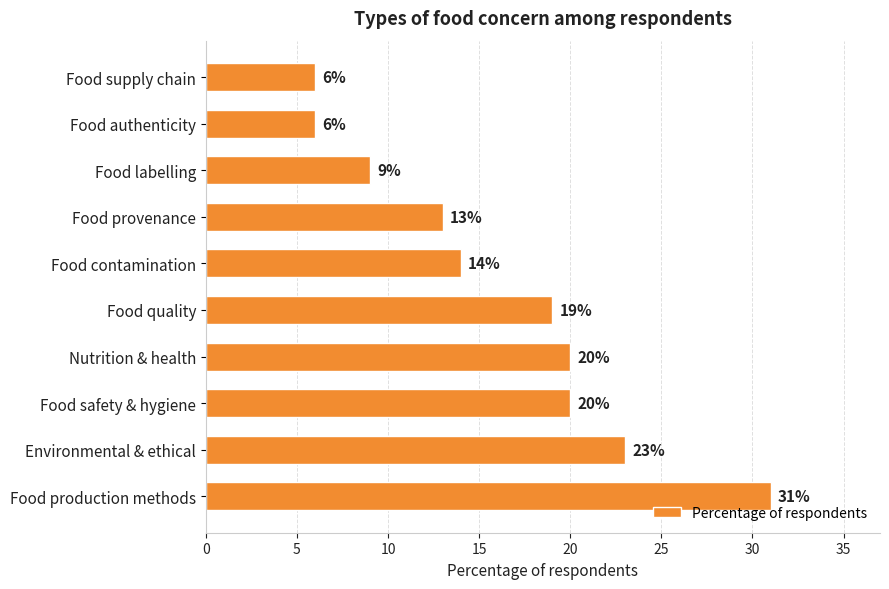

Between Food provenance and Food supply chain, which is larger?

Food provenance